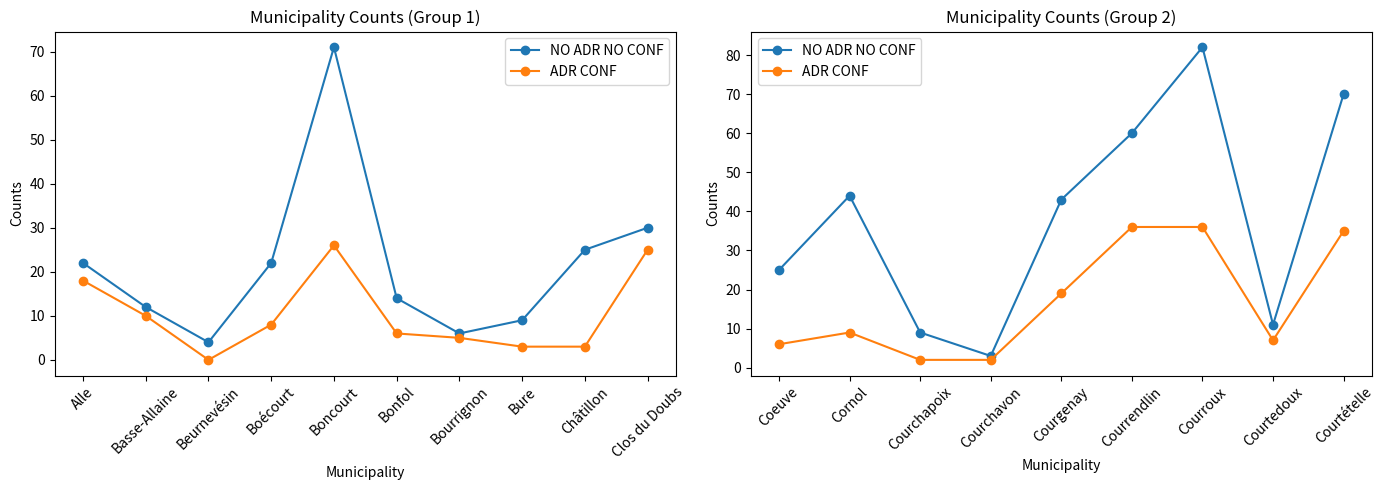

How many interior local valleys does the ADR CONF series have?

1